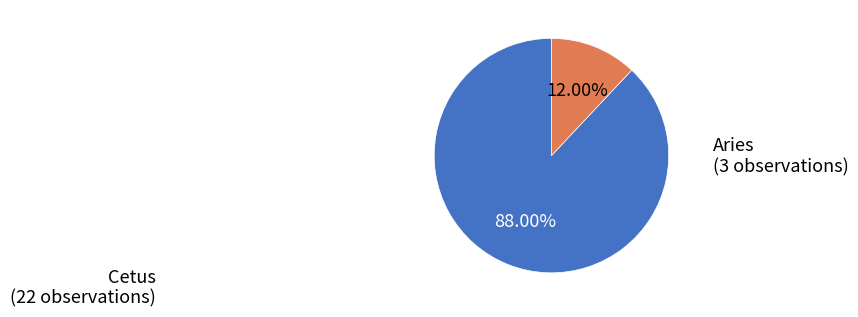

To the nearest percent, what is the difference between the largest and smallest slice percentages?

76%